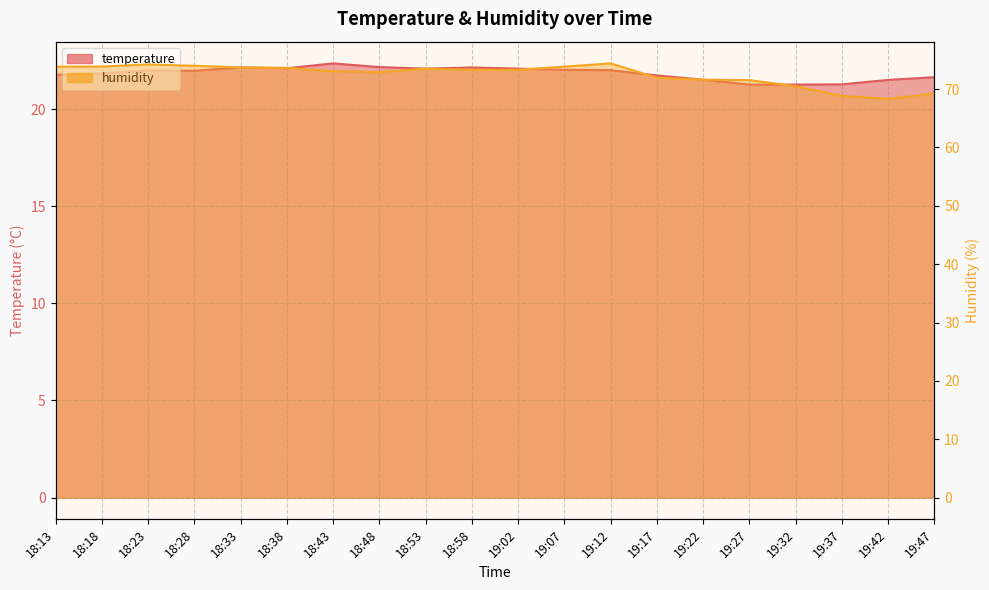

Is it true that humidity equals 73.8 at 19:07?

True